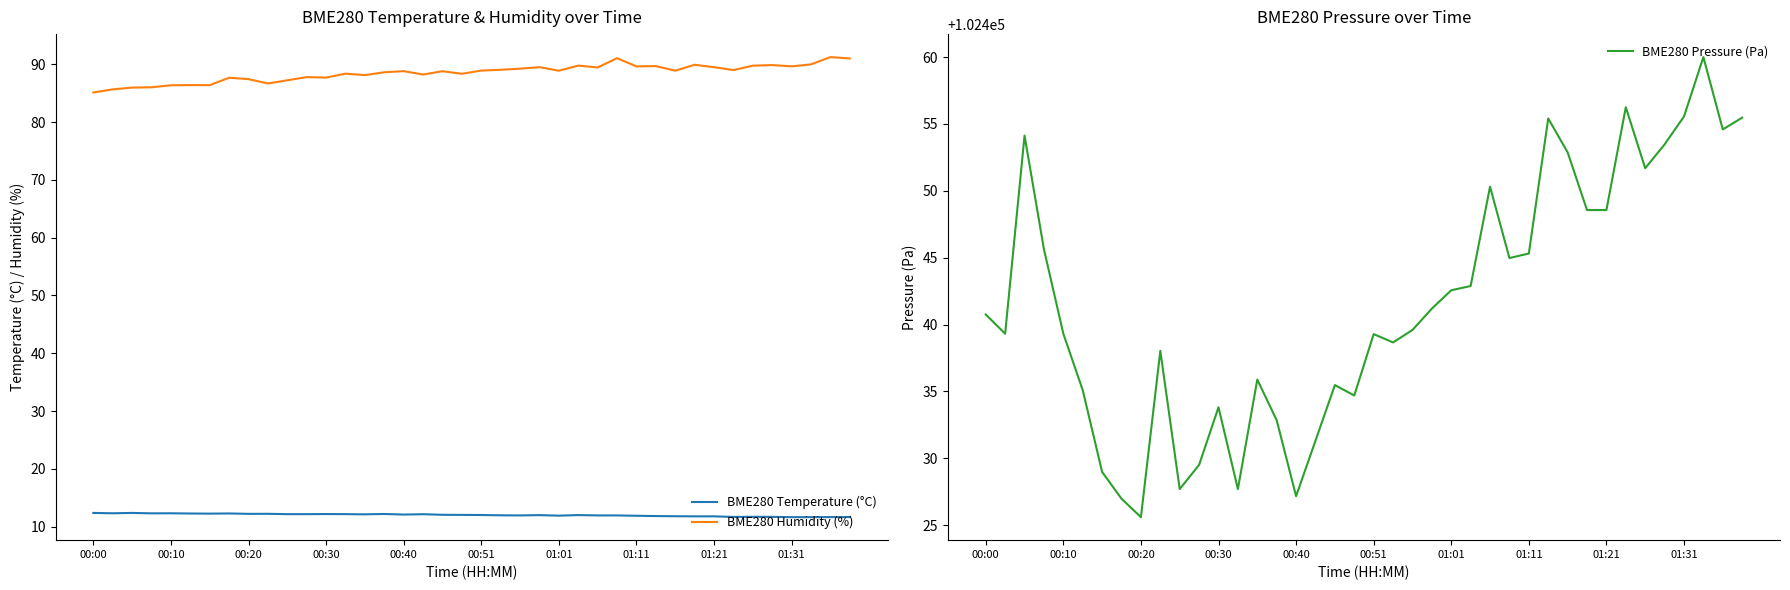

Read the BME280 Pressure (Pa) value at 25.

102442.9